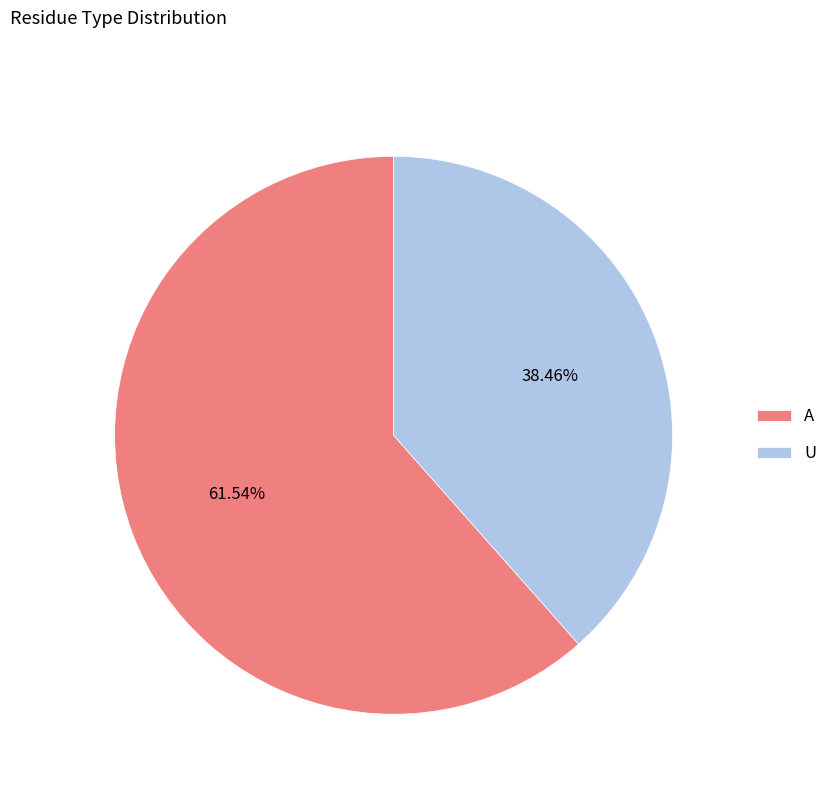

What portion of the pie excludes A?

38.5%